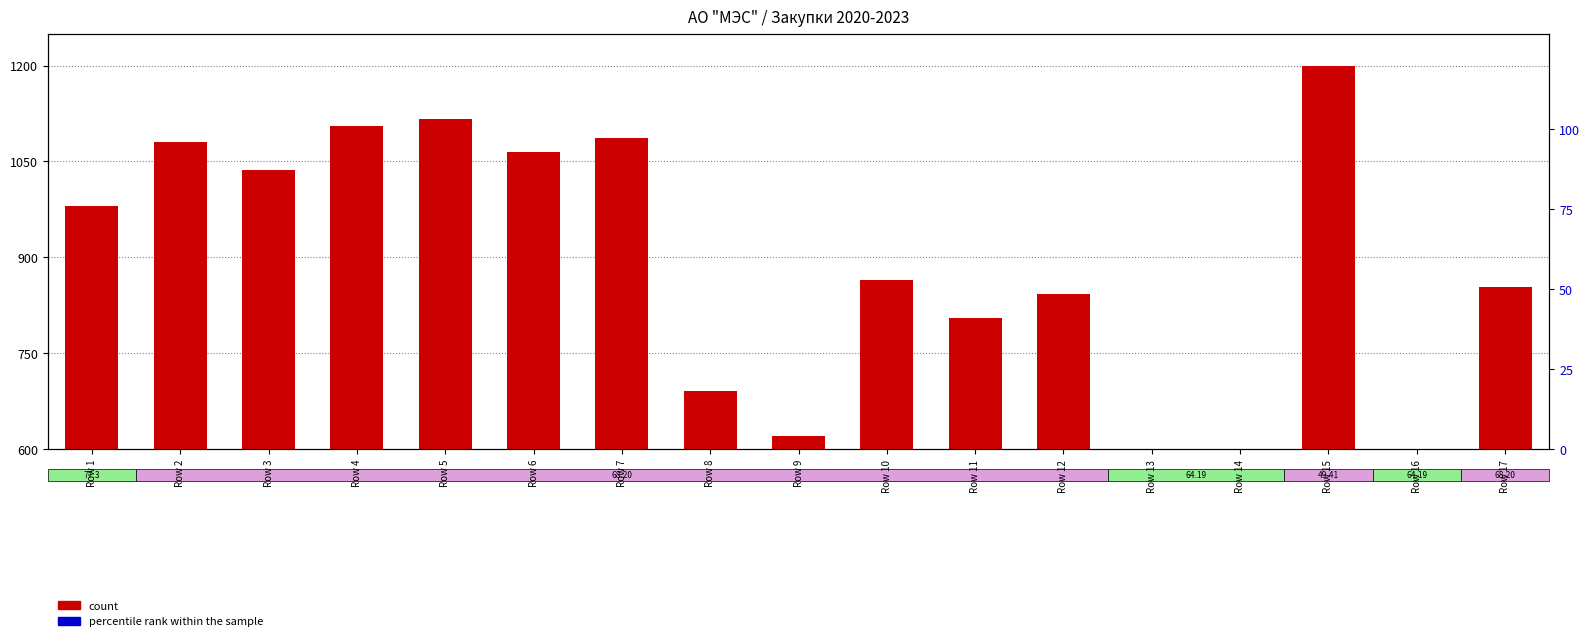

Which series has the largest Y range (max minus min)?

count